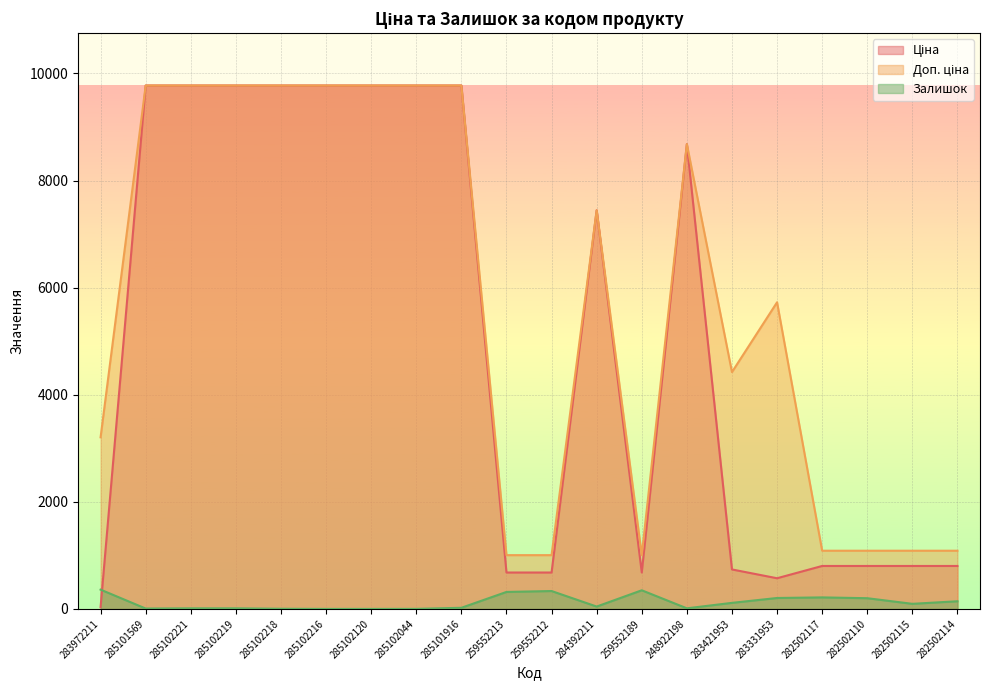

Is it true that Доп. ціна equals 9775.5 at 285102044?

True